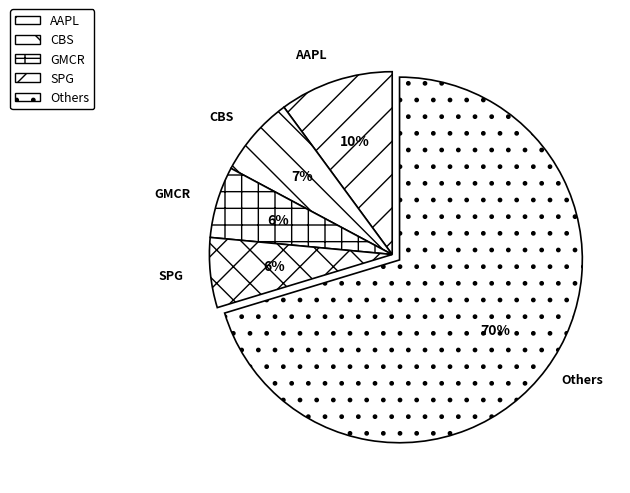

The SPG slice represents 1% of the pie. True or false?

False